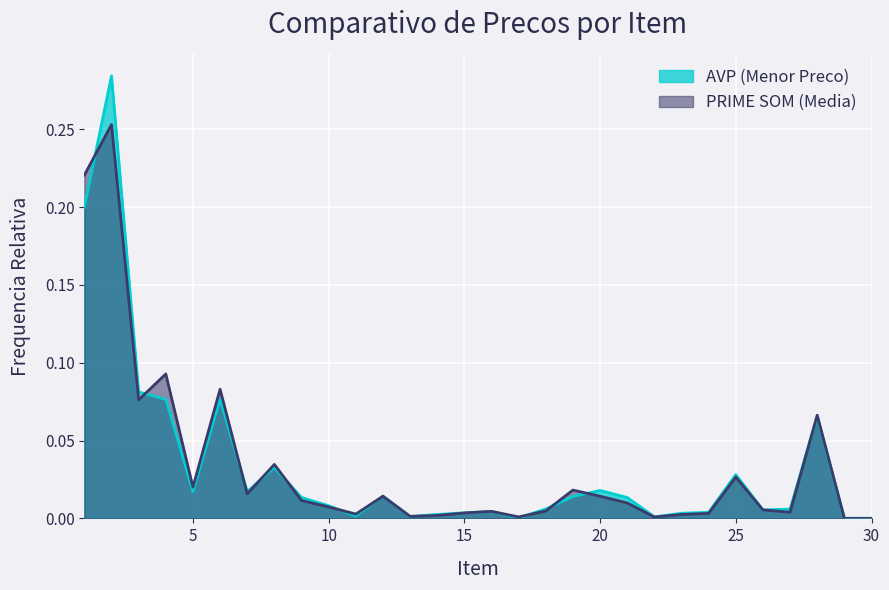

Which category has the lowest value across all series?

29